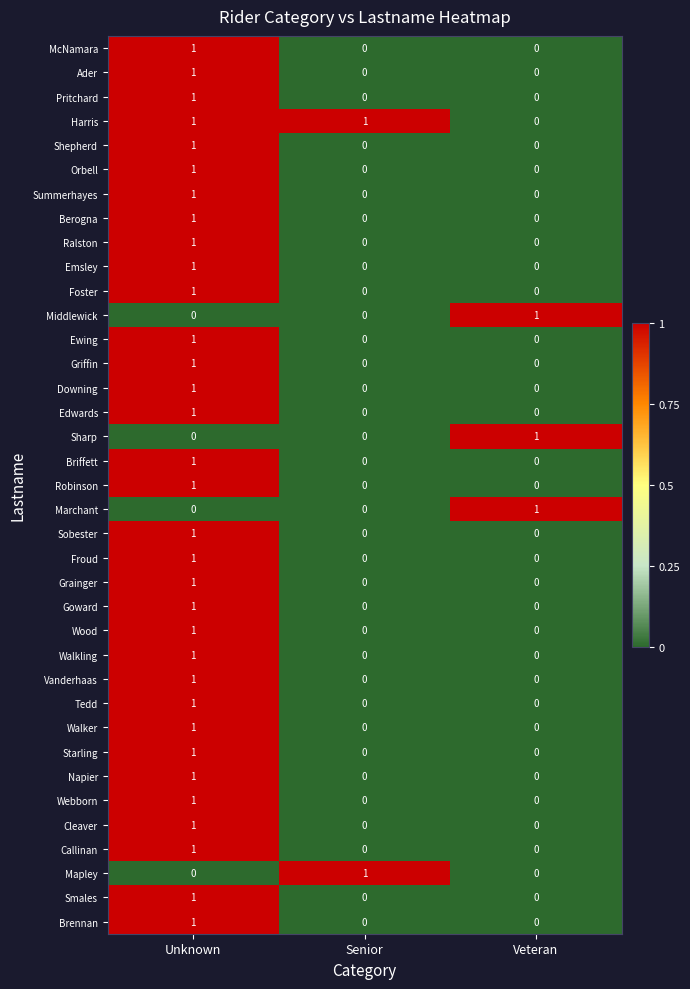

How many series are shown in this chart?

37